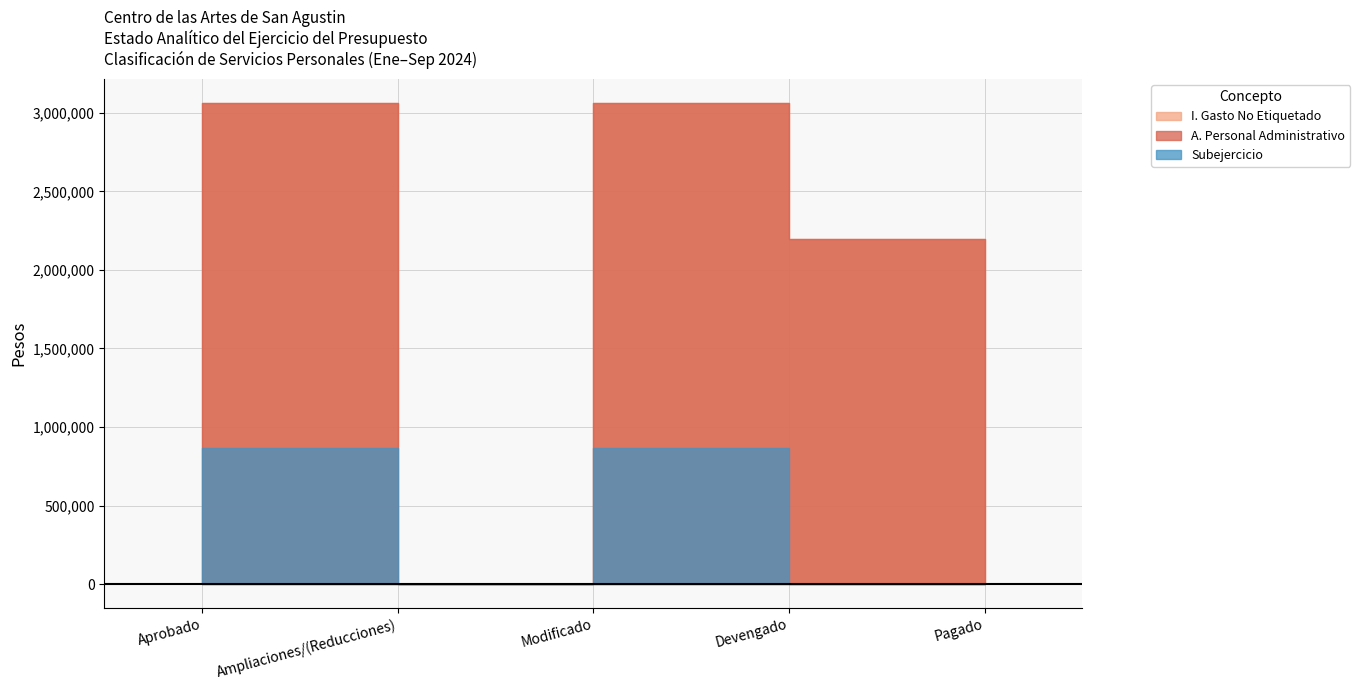

True or false: A. Personal Administrativo and Subejercicio cross at least once.

False